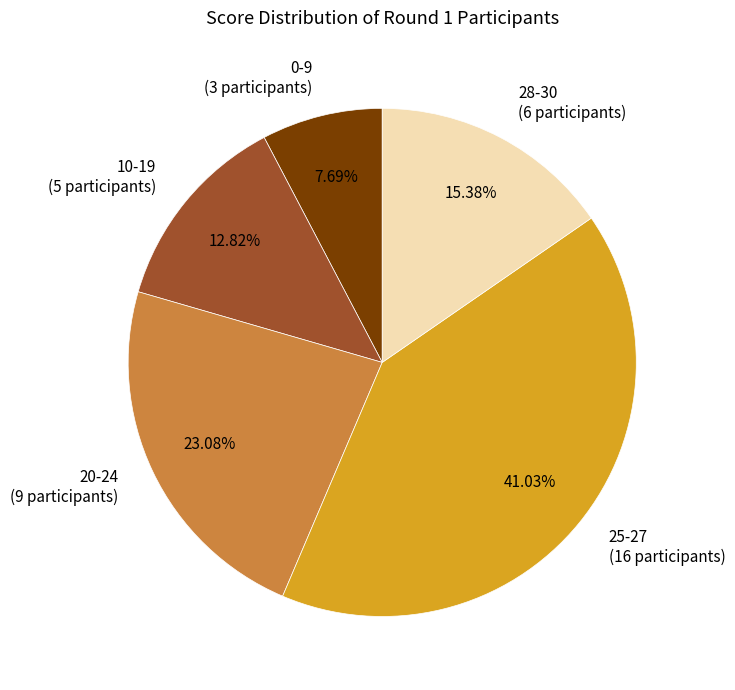

Is there a majority slice in this chart?

No